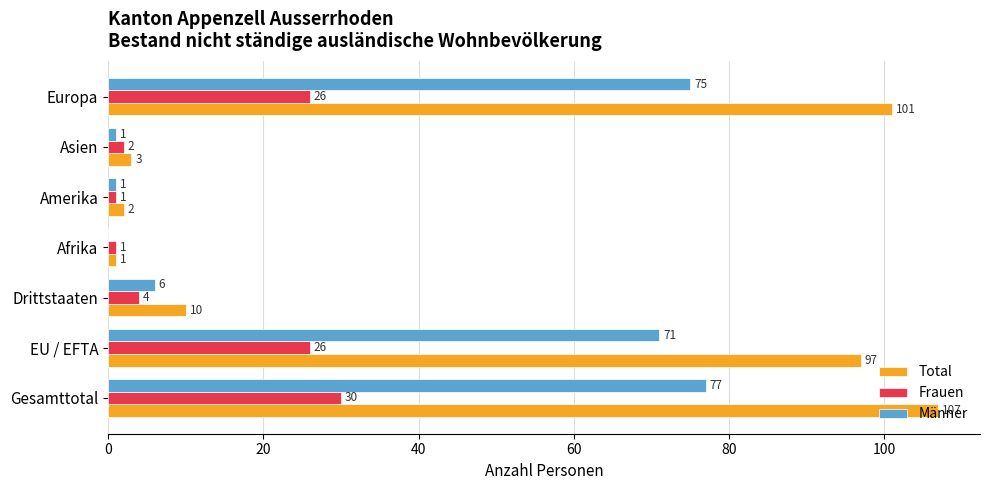

At which label is Männer closest to 38?

Drittstaaten